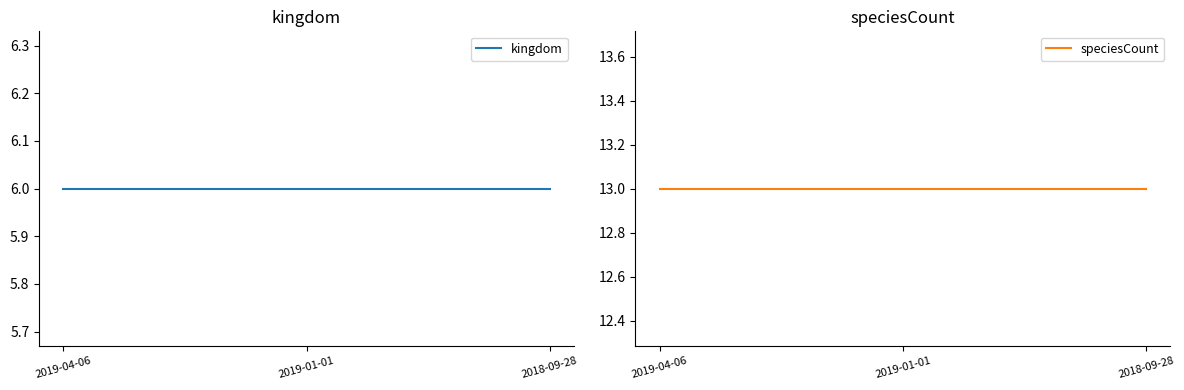

At 2019-04-06, list the series in order from largest to smallest.

speciesCount, kingdom